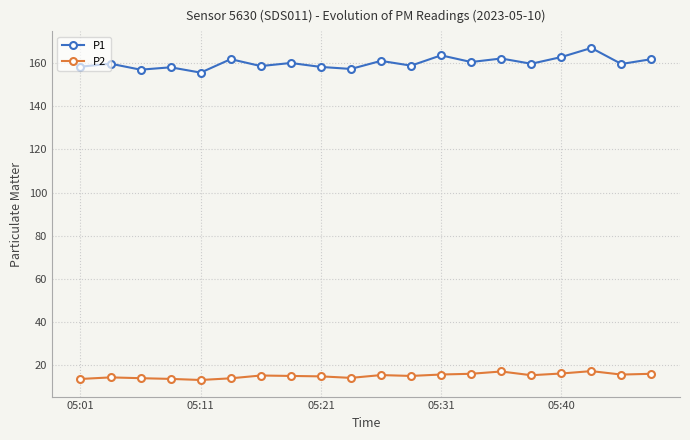

True or false: P1 and P2 intersect in this chart.

False